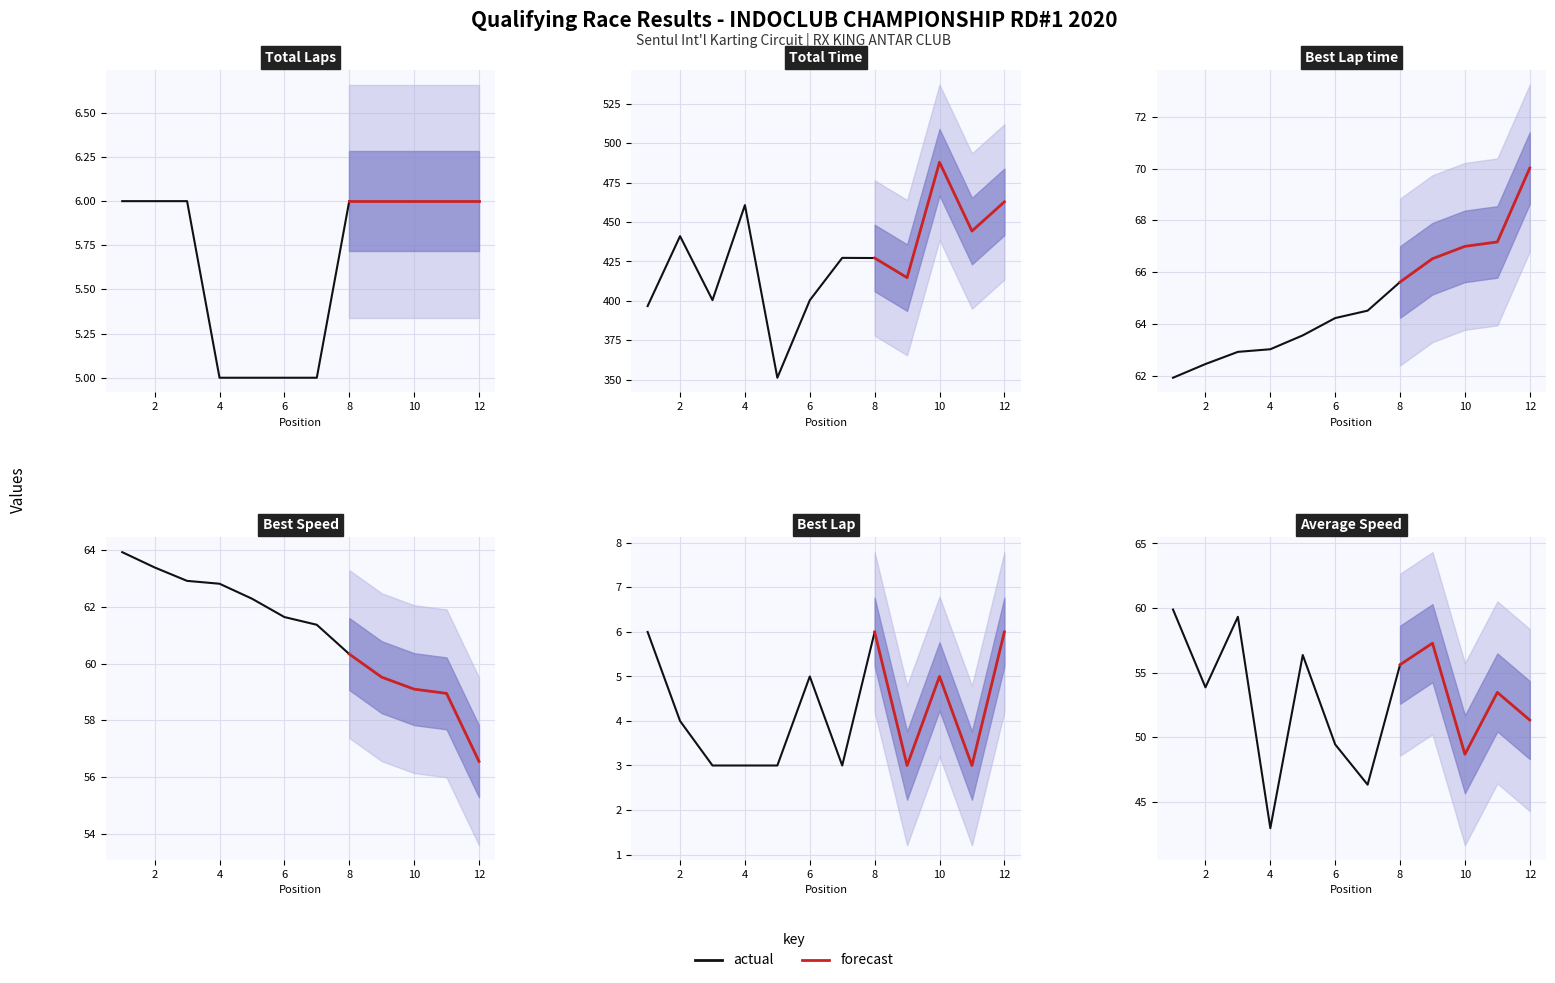

Count the Best Lap values in the range 3 to 6.

12